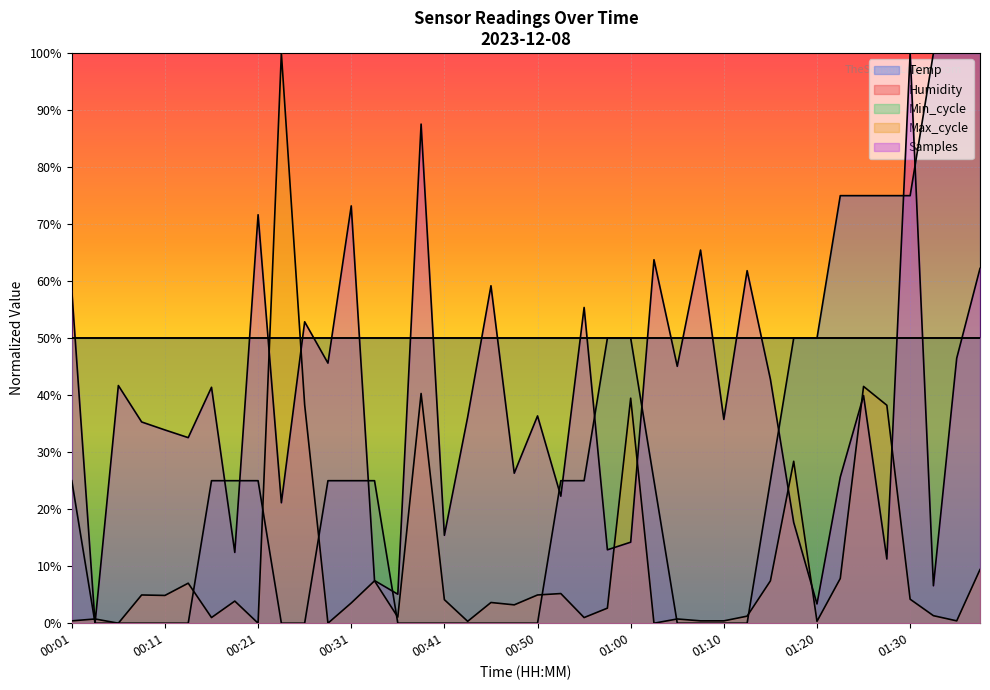

At which category is the sum across all series the highest?

01:30